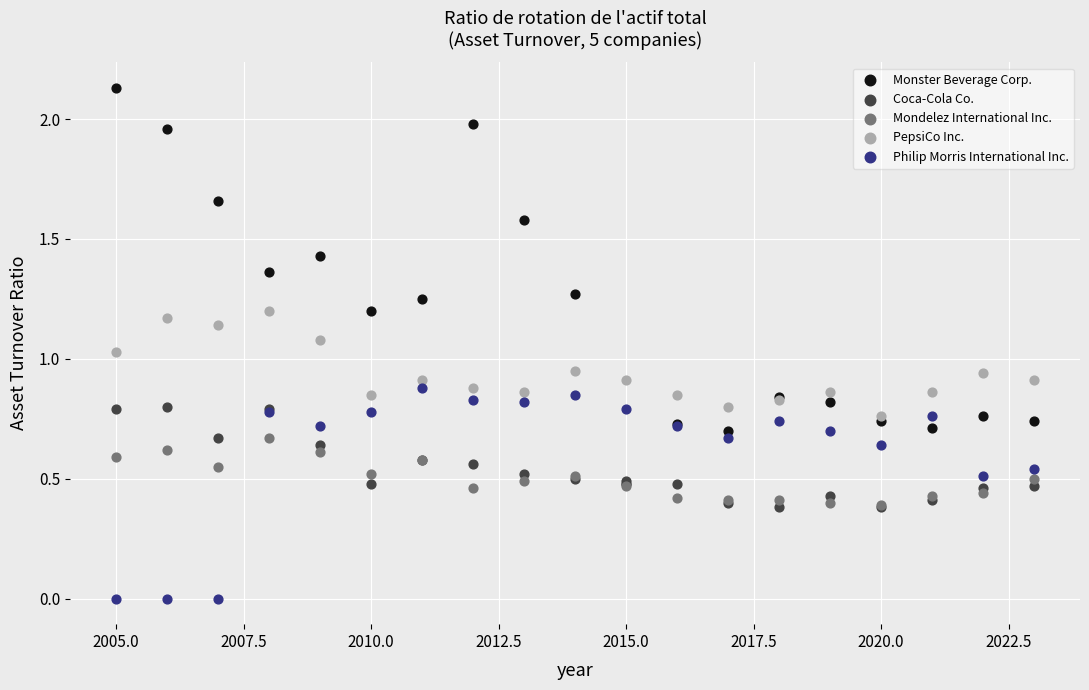

Which series has the largest Y range (max minus min)?

Monster Beverage Corp.